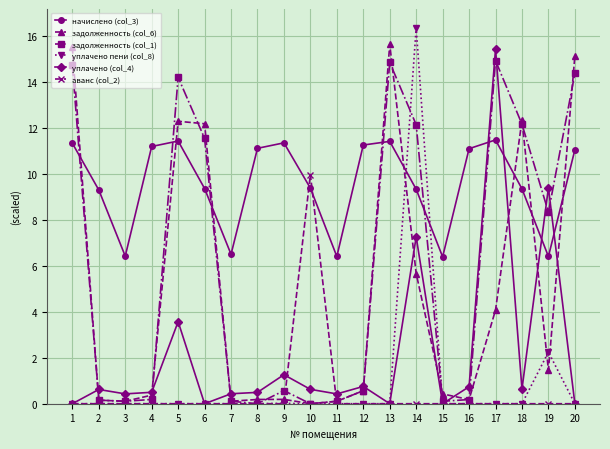

At which category is the sum across all series the highest?

14